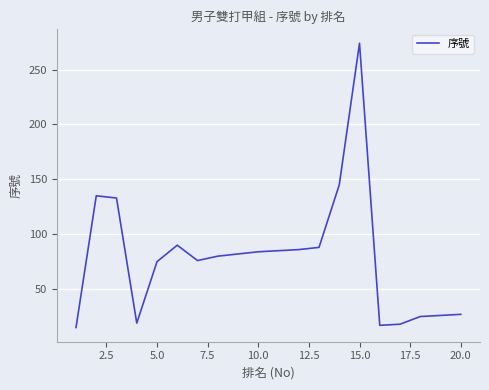

What is the smallest value displayed?

15